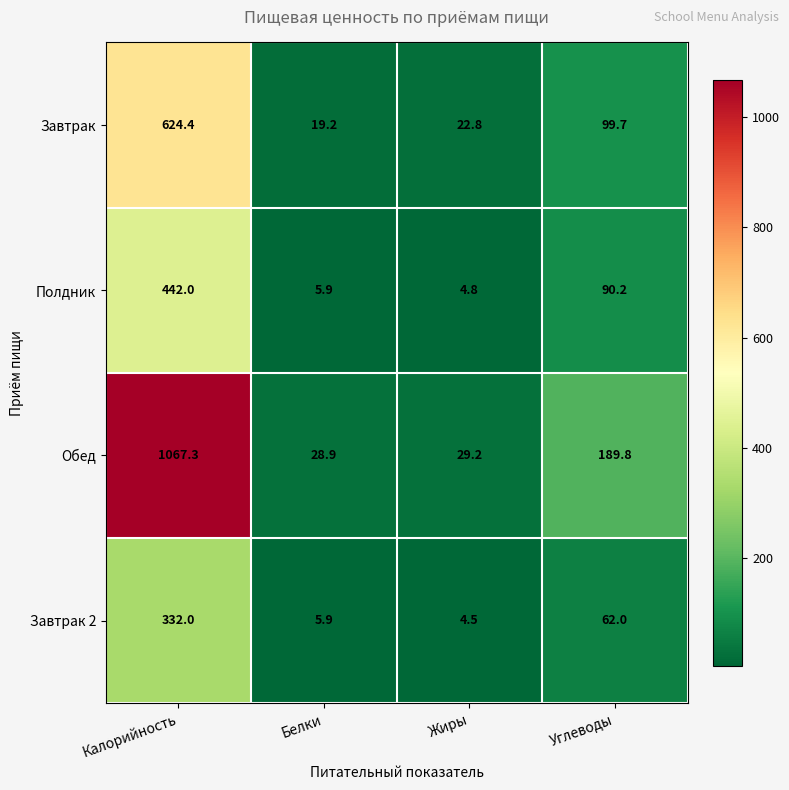

Which series has the widest spread of values?

Обед